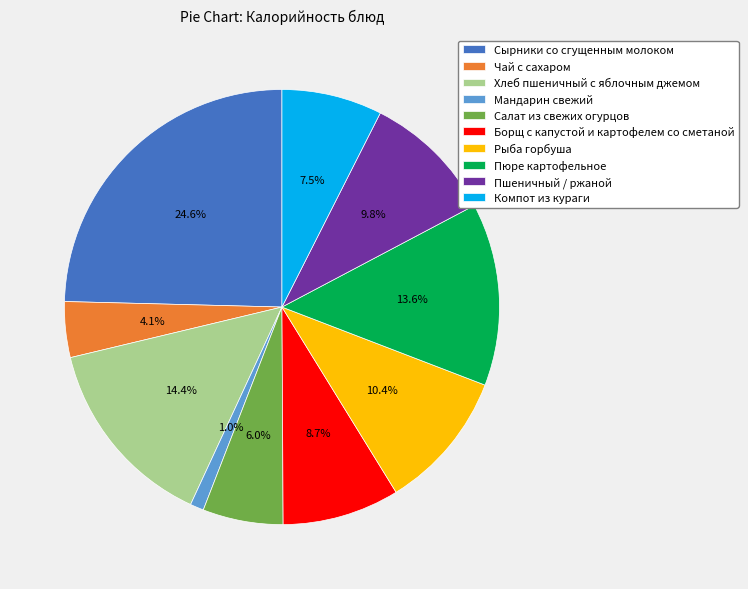

To the nearest percent, what is the difference between the largest and smallest slice percentages?

24%